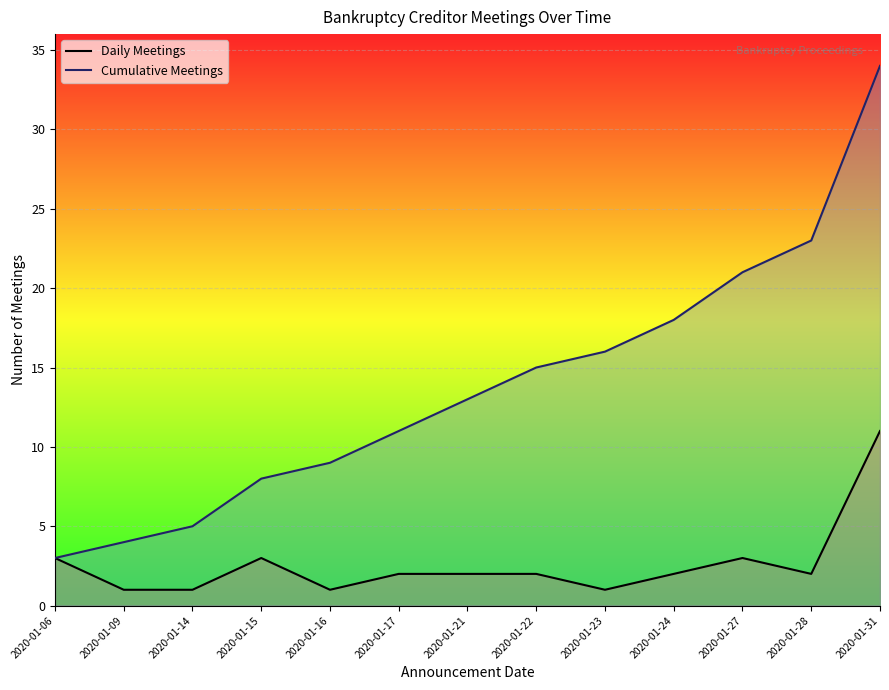

What is the difference between the second highest and minimum values in the Cumulative Meetings series?

20